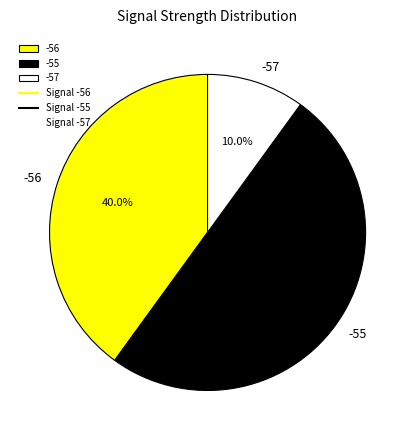

Count the number of slices in the pie.

3